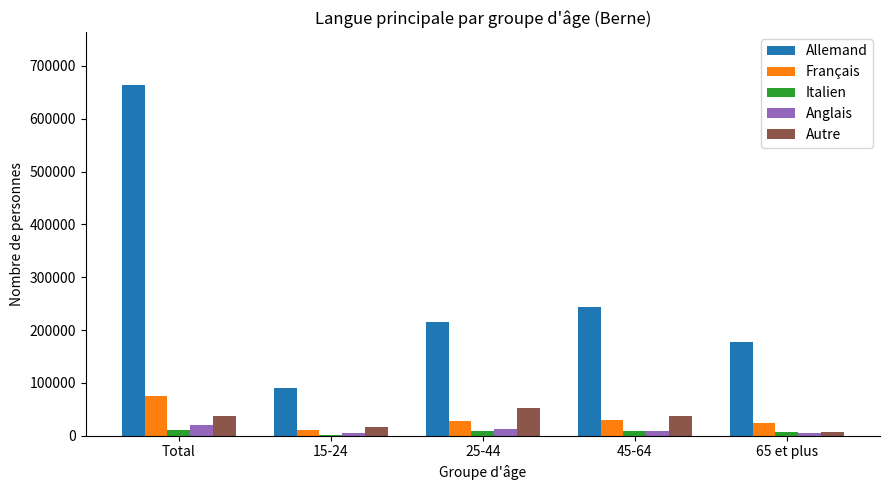

At which category is the sum across all series the highest?

Total